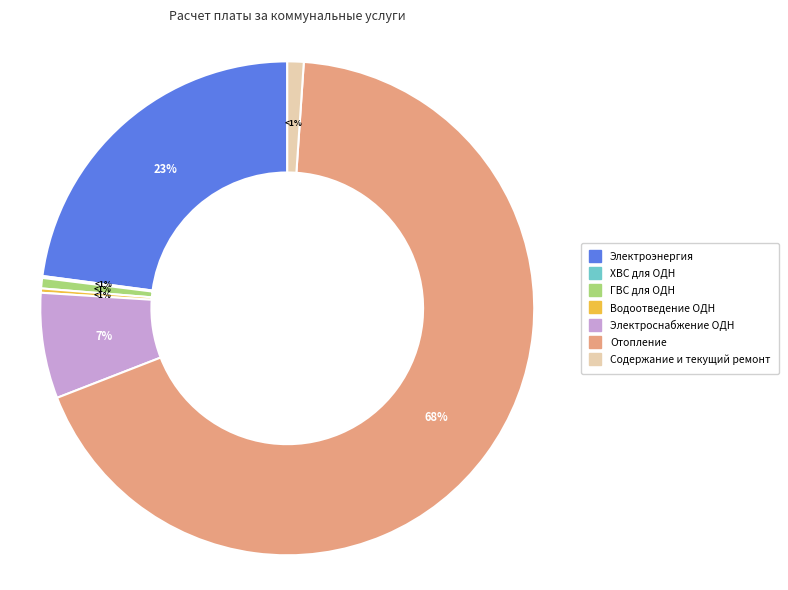

What is the change in value from Водоотведение ОДН to Отопление?

+93182.6